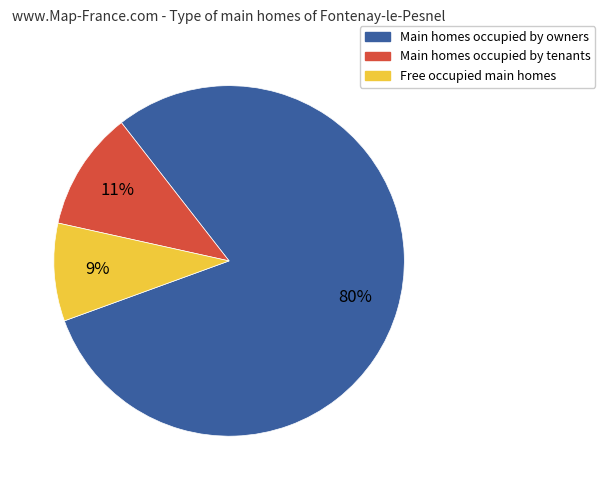

Count the number of slices in the pie.

3